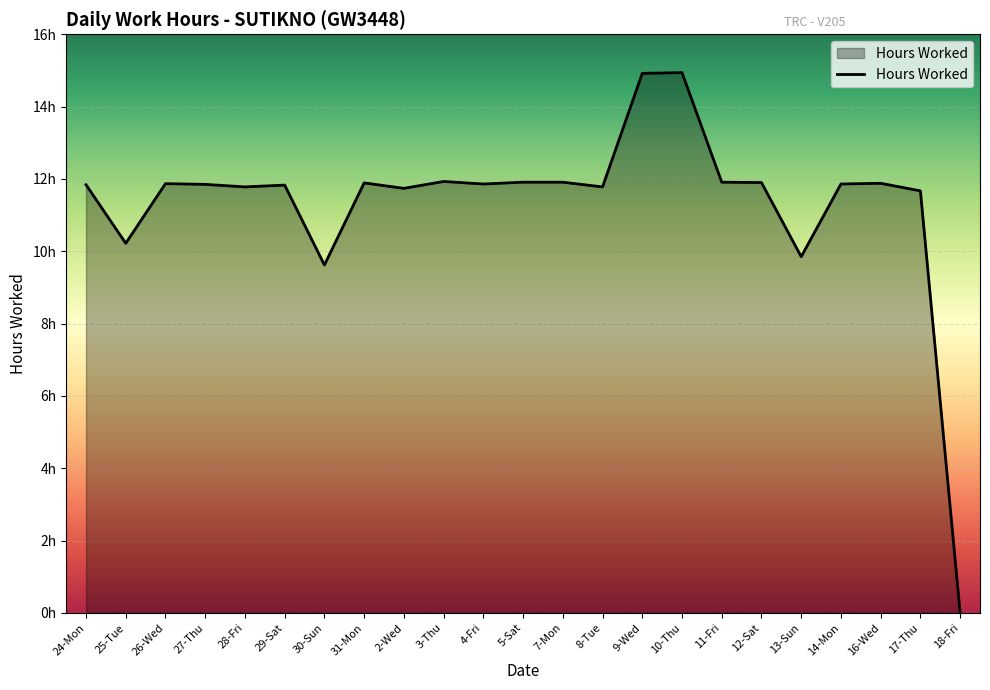

What position from the right is 3-Thu?

14